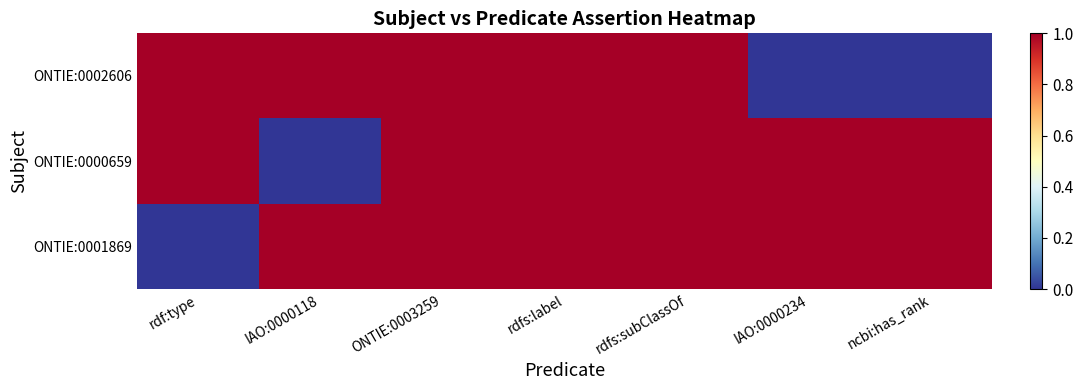

Which series has the widest spread of values?

ONTIE:0002606